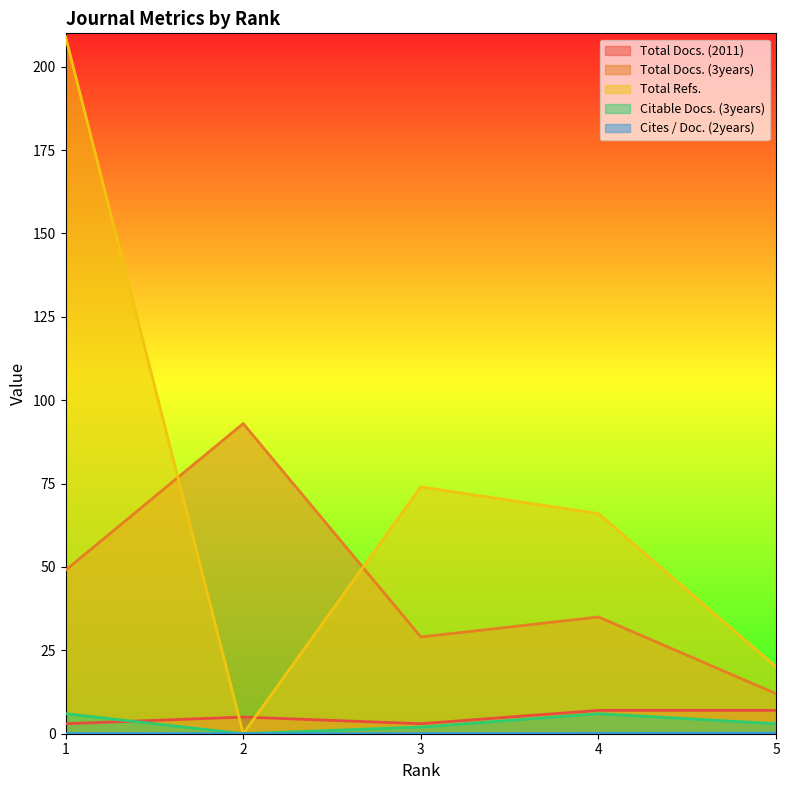

Where is Total Docs. (3years) nearest to the value 52?

1